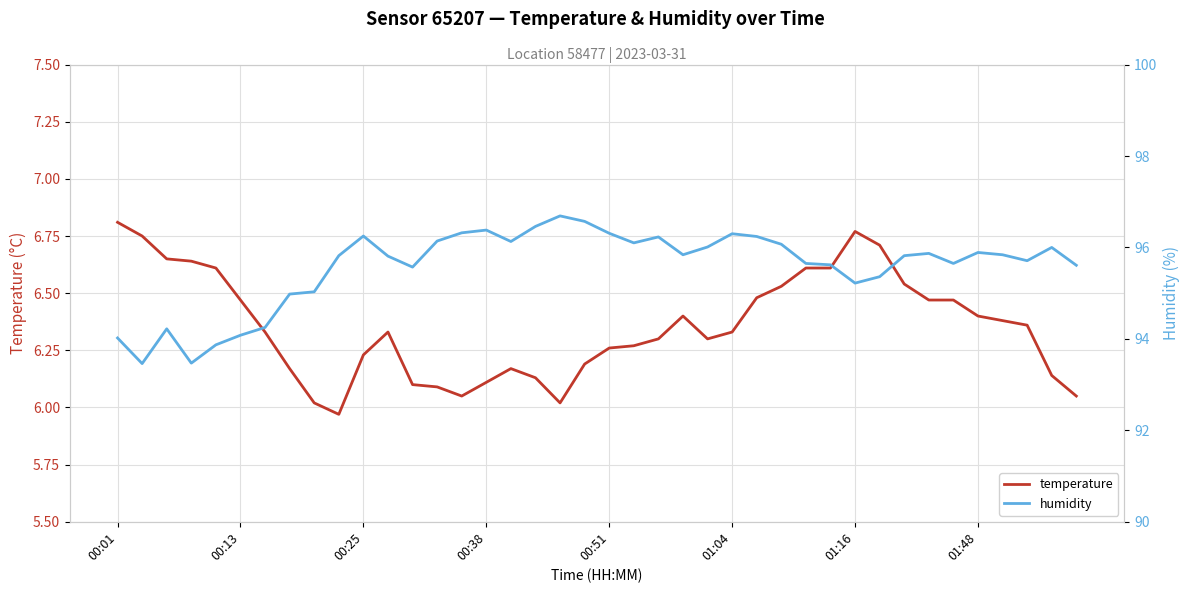

What is the average value of the temperature series?

6.4